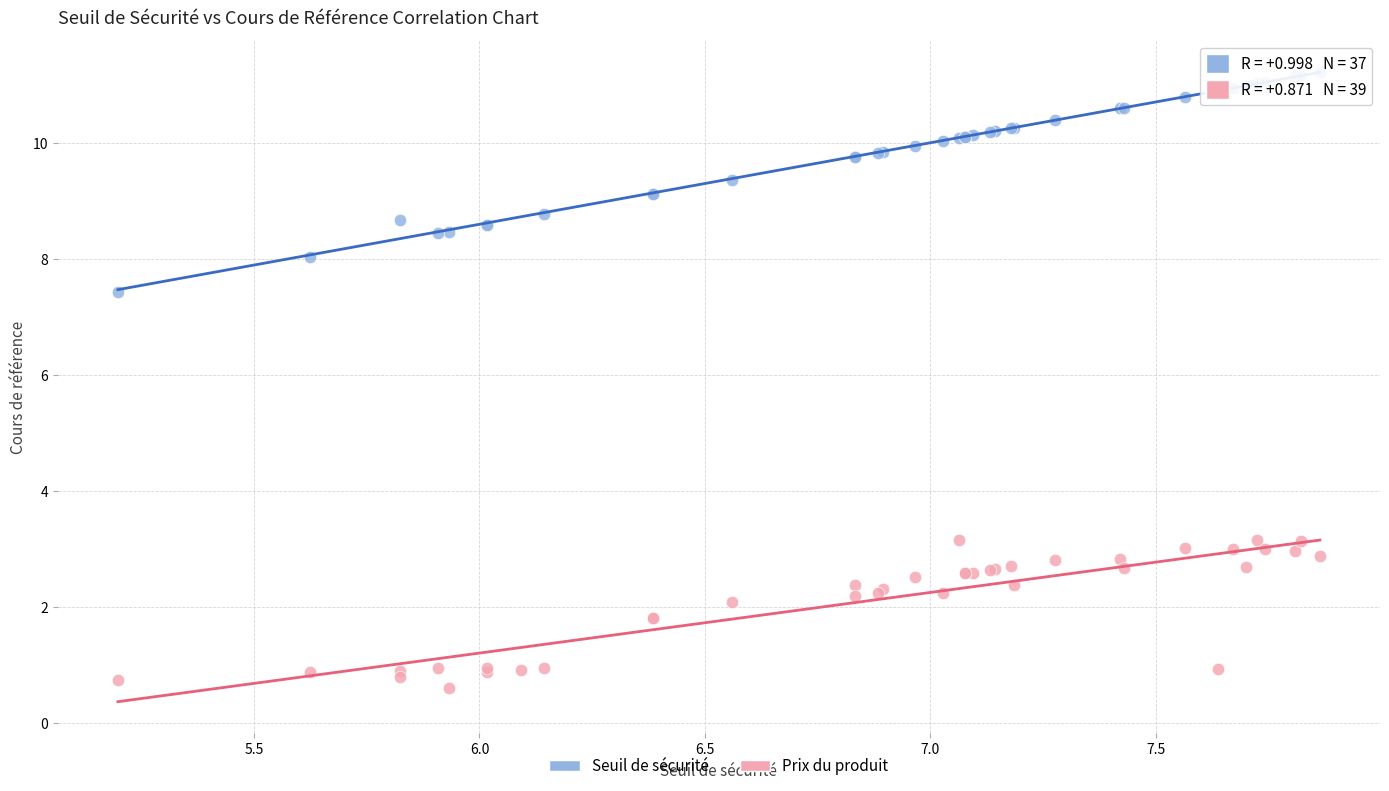

Which series has the widest spread of Y values?

Seuil de sécurité